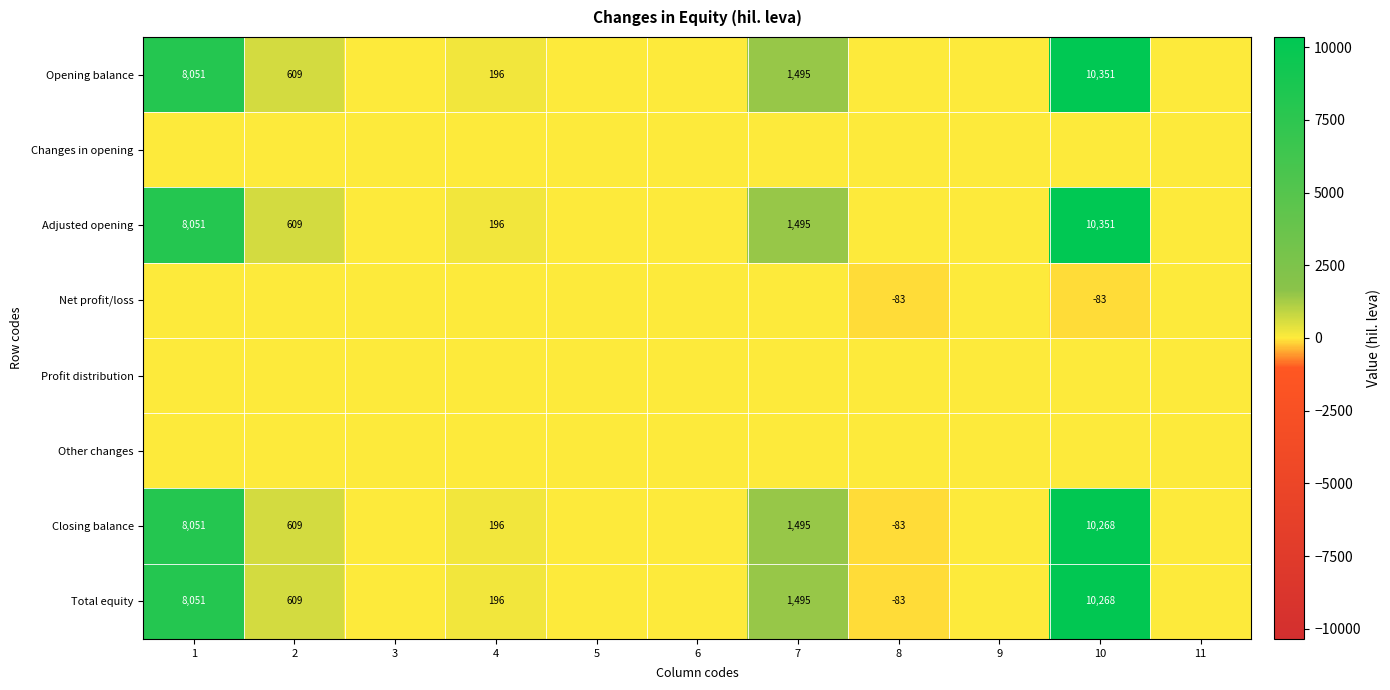

True or false: Opening balance has a value of 267 at 4.

False